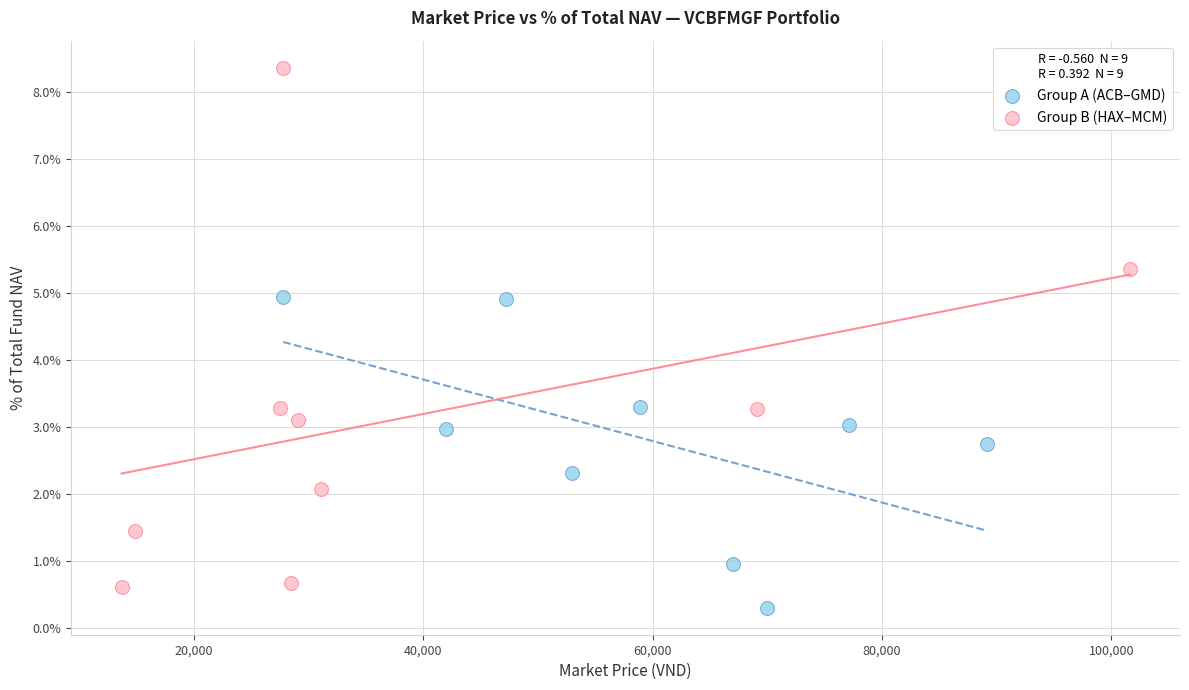

What are all the series names shown in the legend?

Group A (ACB–GMD), Group B (HAX–MCM)